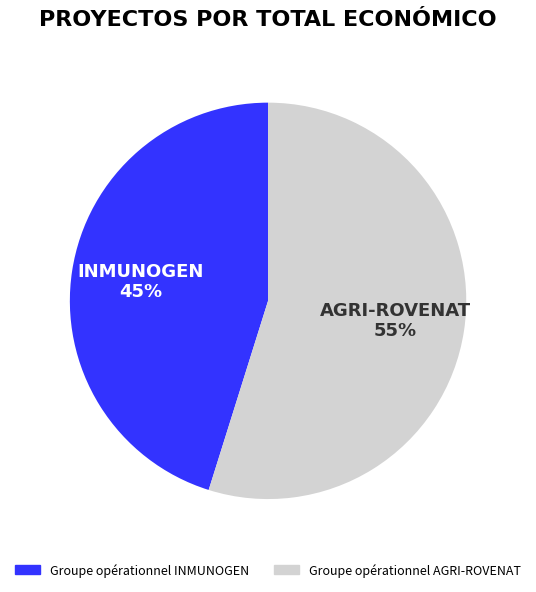

Is the sum of Groupe opérationnel AGRI-ROVENAT and Groupe opérationnel INMUNOGEN greater than half?

Yes